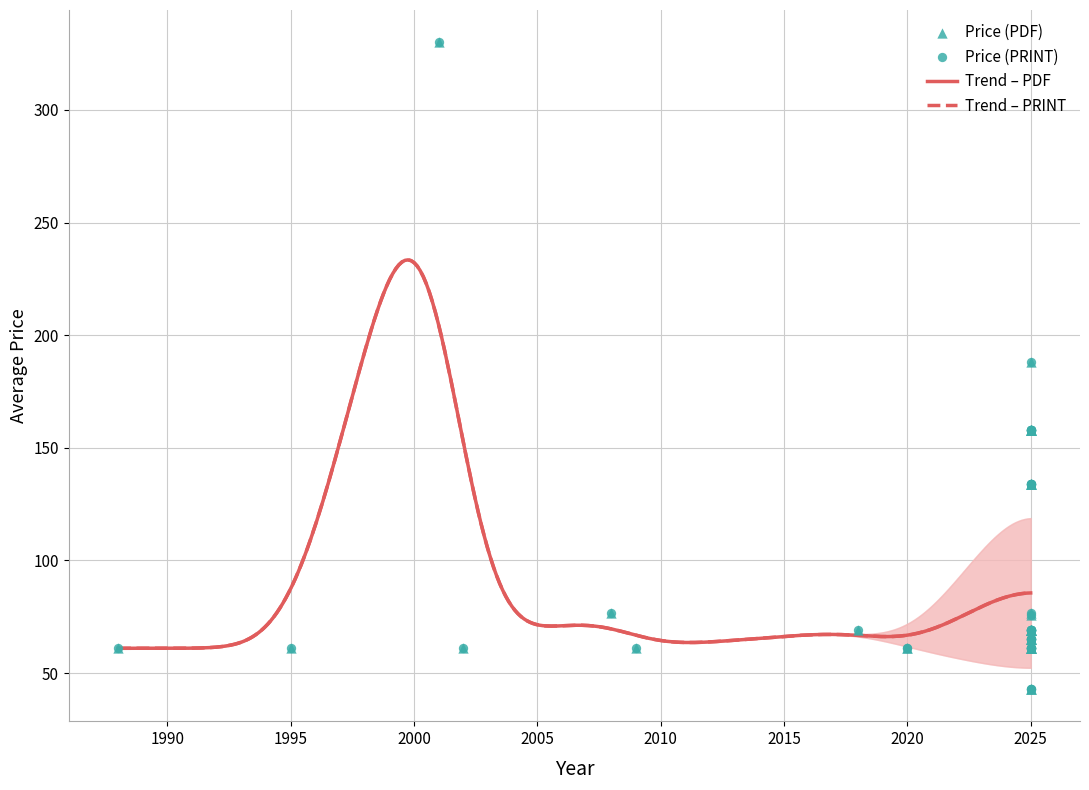

Which series reaches the minimum Y coordinate?

Price (PDF)